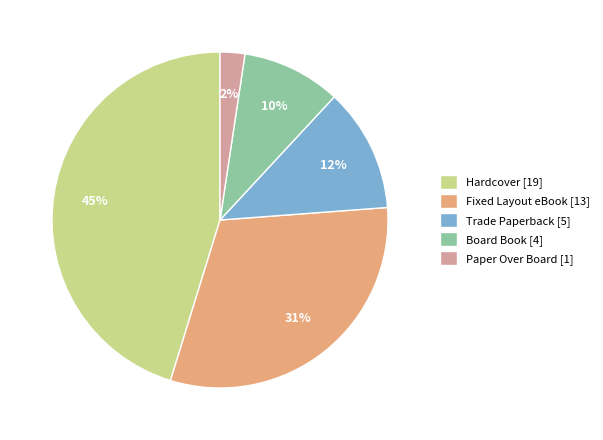

What percentage is the Trade Paperback slice, to the nearest percent?

12%